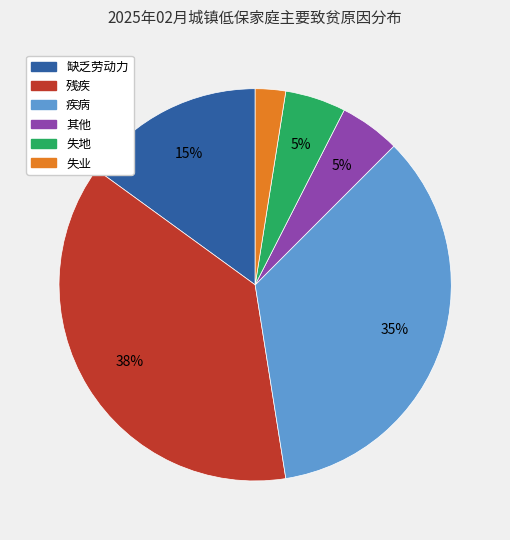

Is 缺乏劳动力 the majority of the pie?

No